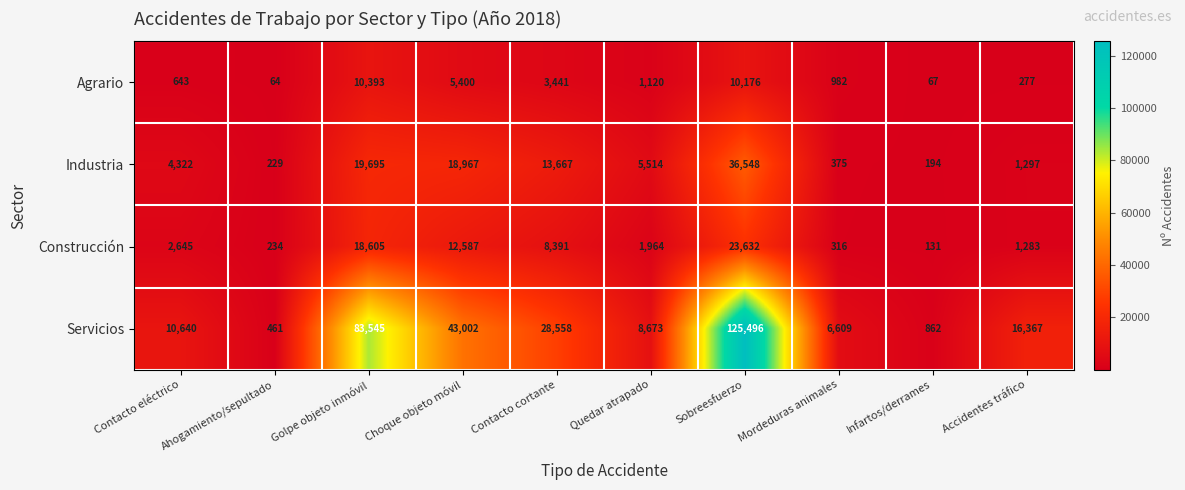

At which category does the chart reach its peak across all series?

Sobreesfuerzo